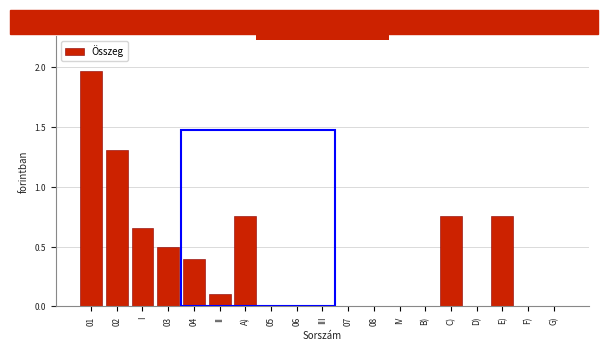

Is it true that the value at III is 0?

True